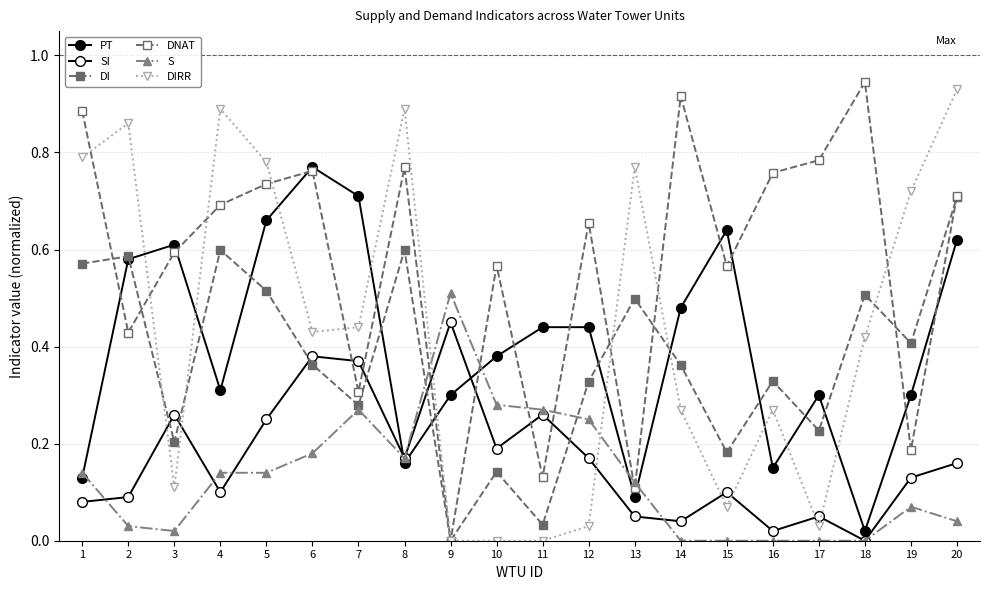

How many lines are shown in the chart?

6